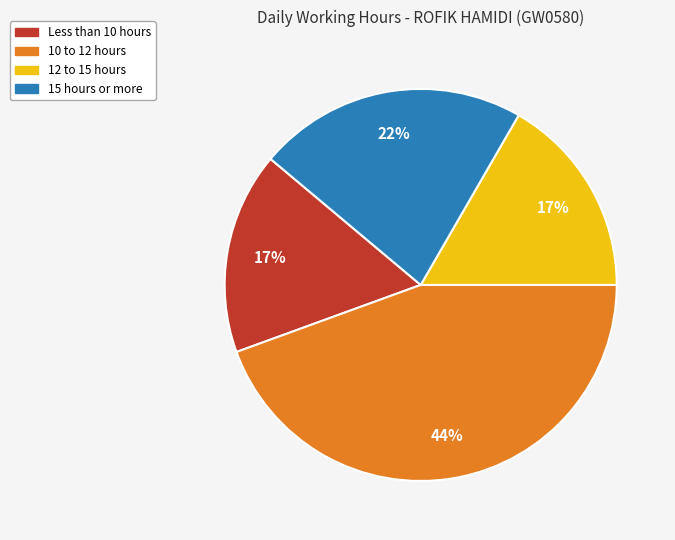

To the nearest percent, what percentage of the pie is 10 to 12 hours?

44%